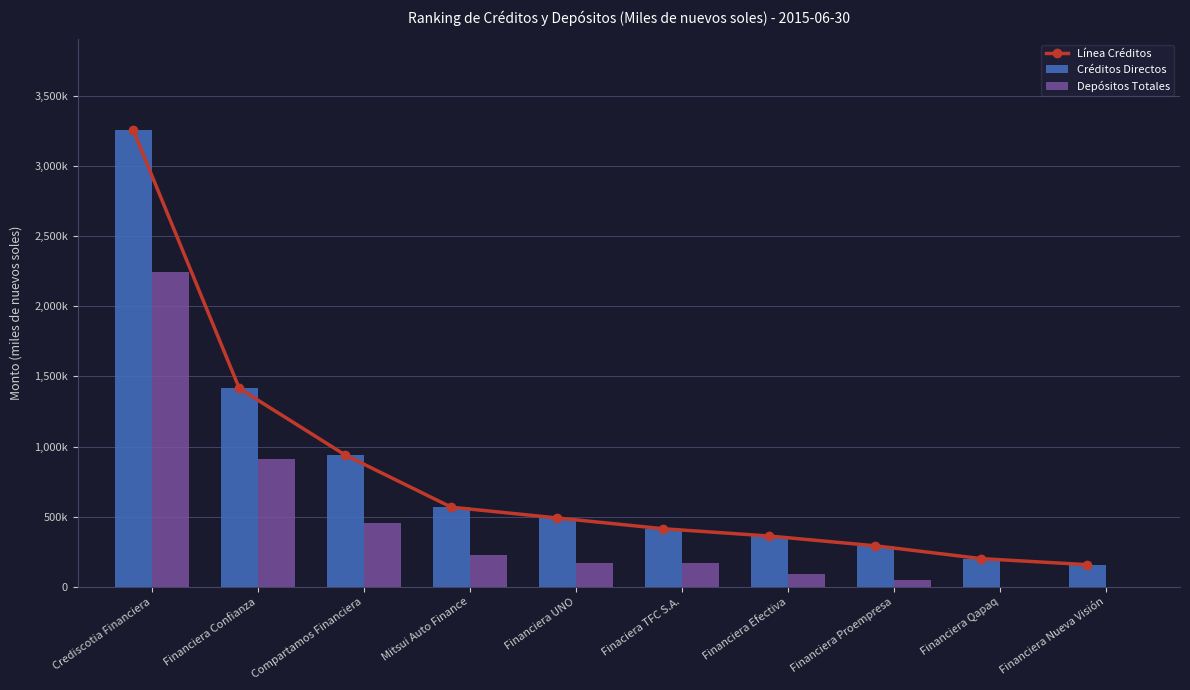

Is the value of Depósitos Totales at Financiera Efectiva greater than the value of Línea Créditos at Financiera Qapaq?

No